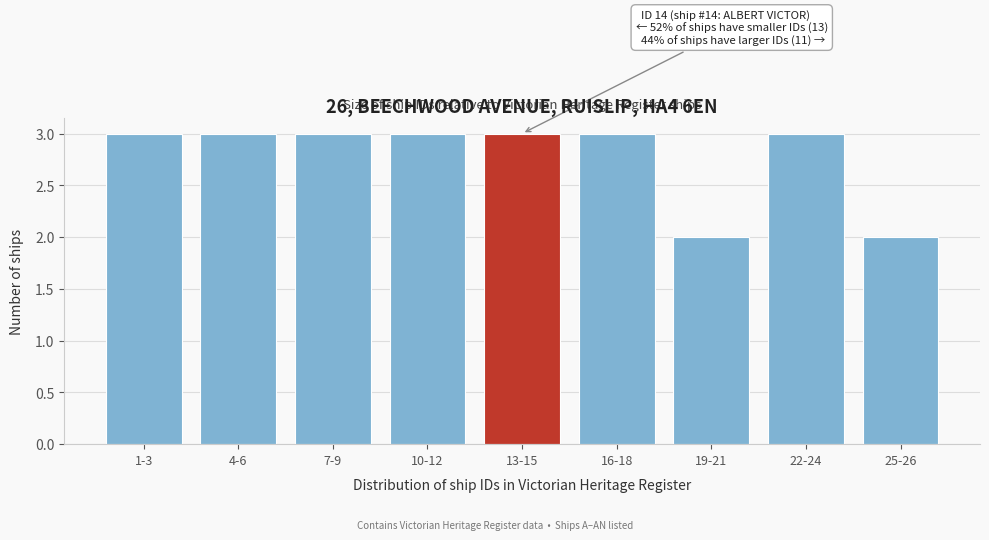

Reading right to left, list all the values displayed in this chart.

2	3	2	3	3	3	3	3	3